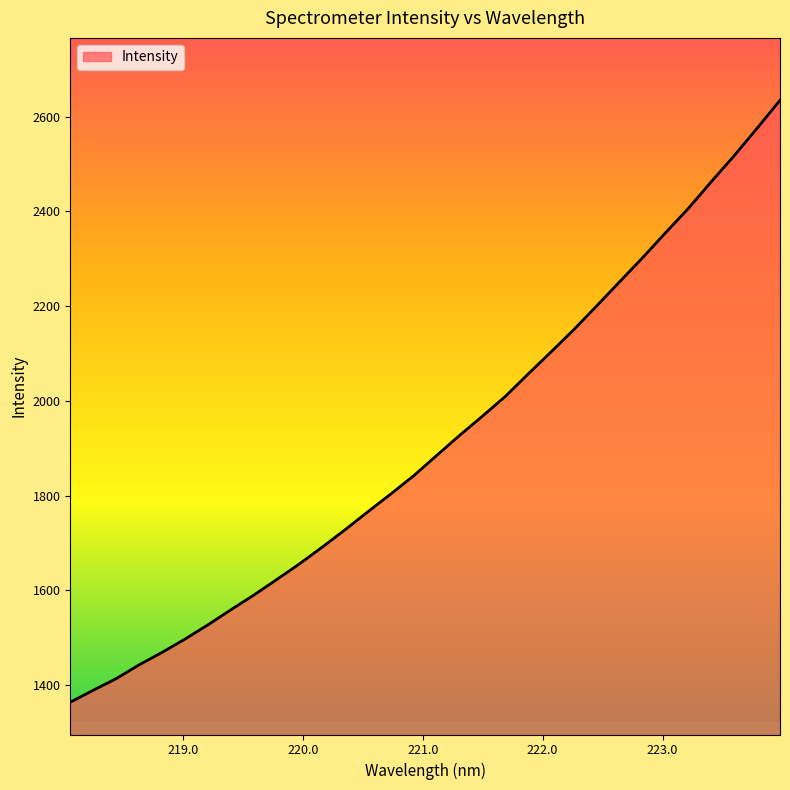

What is the difference between the maximum and minimum values?

1270.5